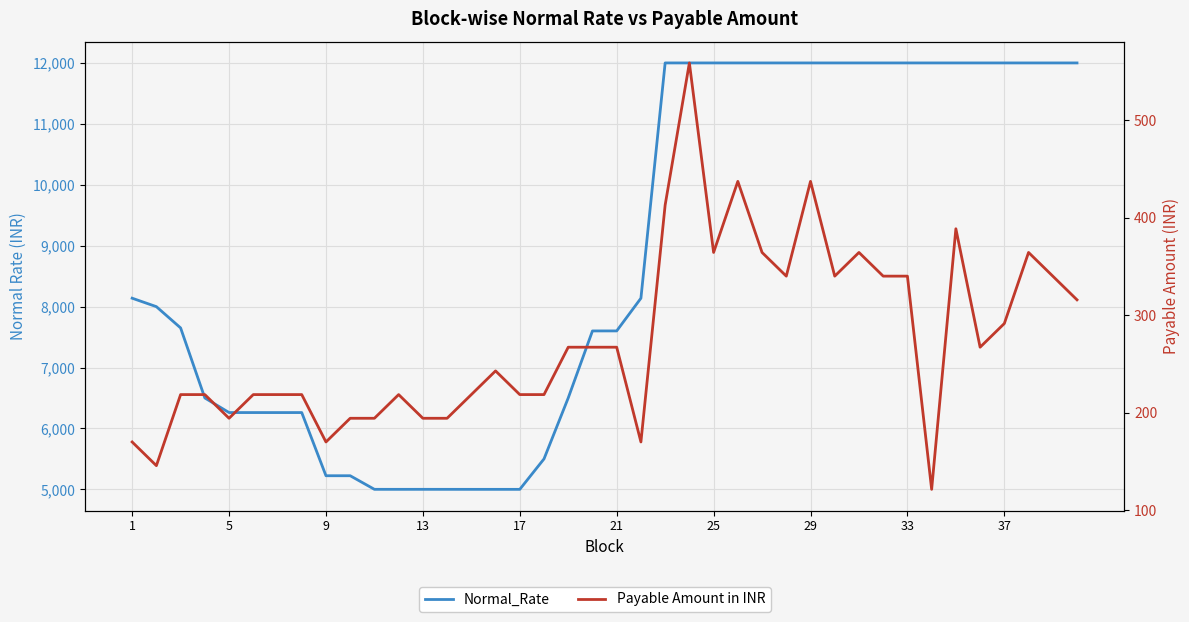

Rank the series by their average value, from lowest to highest.

Payable Amount in INR, Normal_Rate